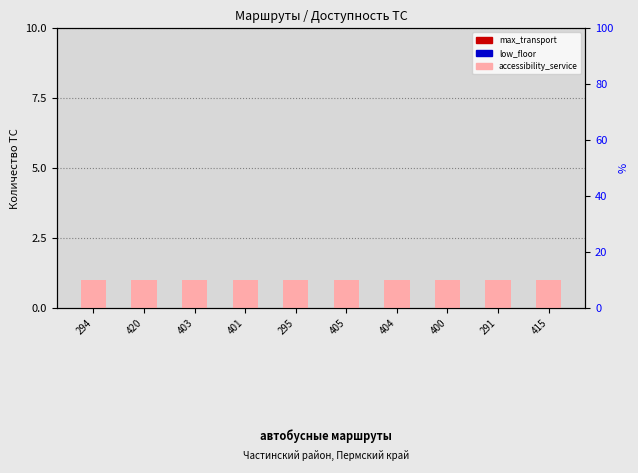

Rank the series at 400 from highest to lowest value.

max_transport, low_floor, accessibility_service